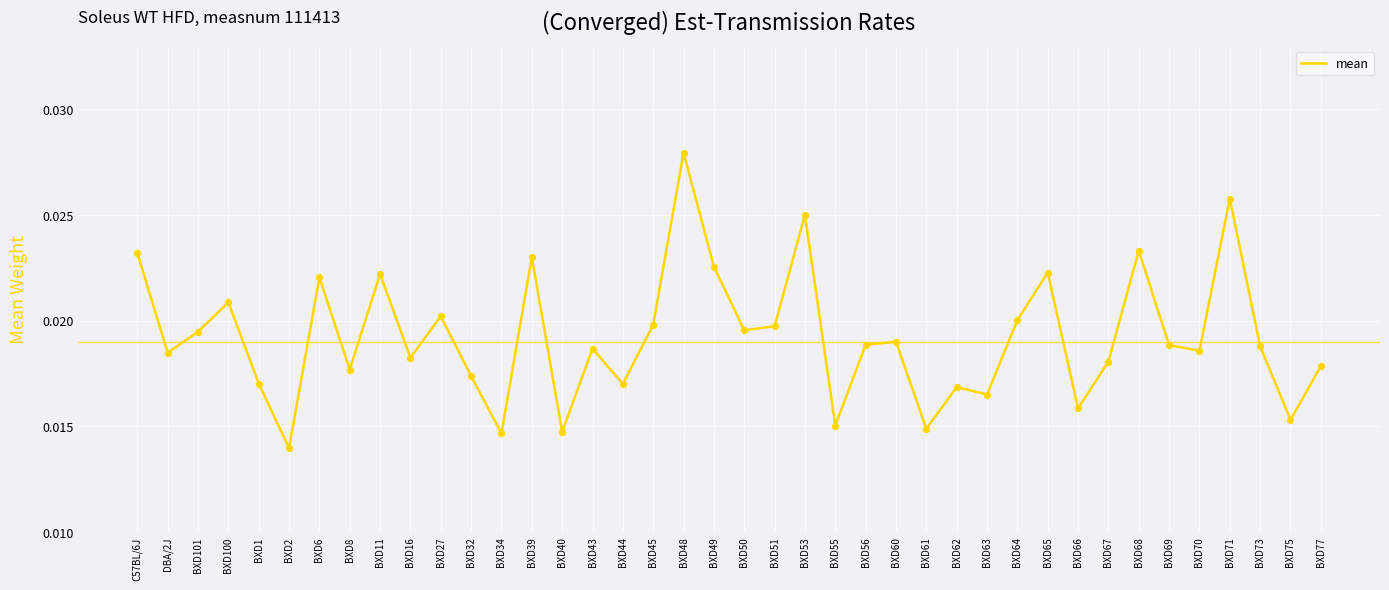

Which has a higher value, BXD67 or BXD11?

BXD11